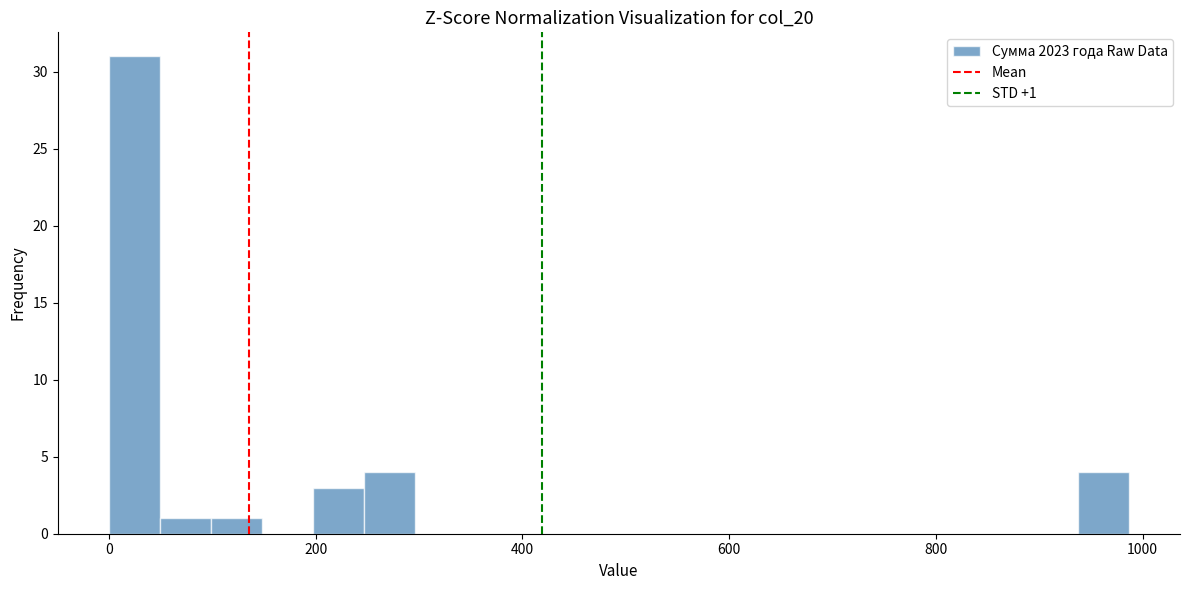

Around what value on the x-axis is the tallest bar? Give the approximate position of its centre, as read against the axis.

20